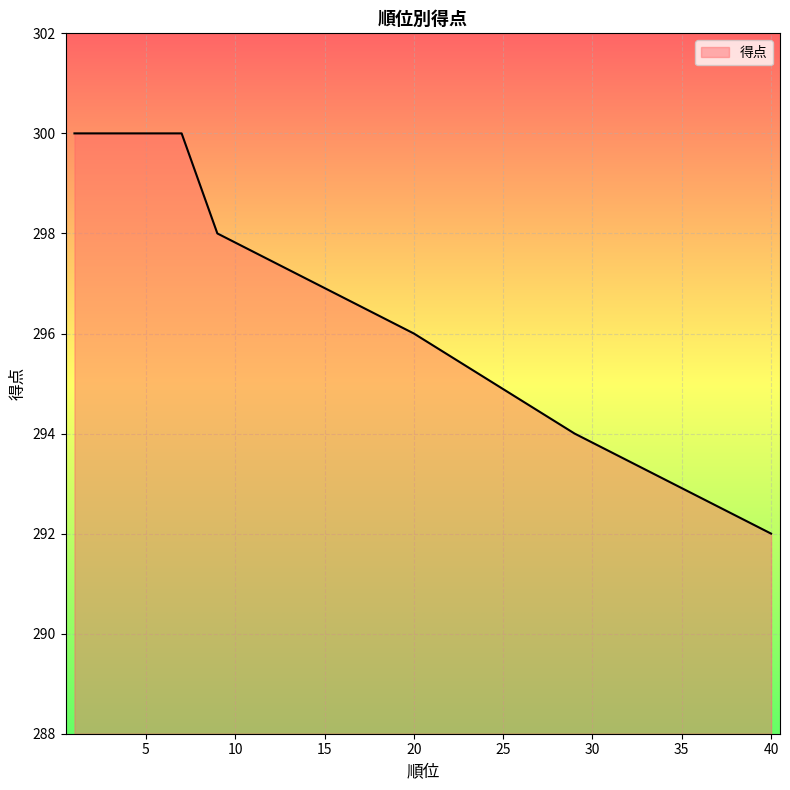

What is the greatest value displayed?

300